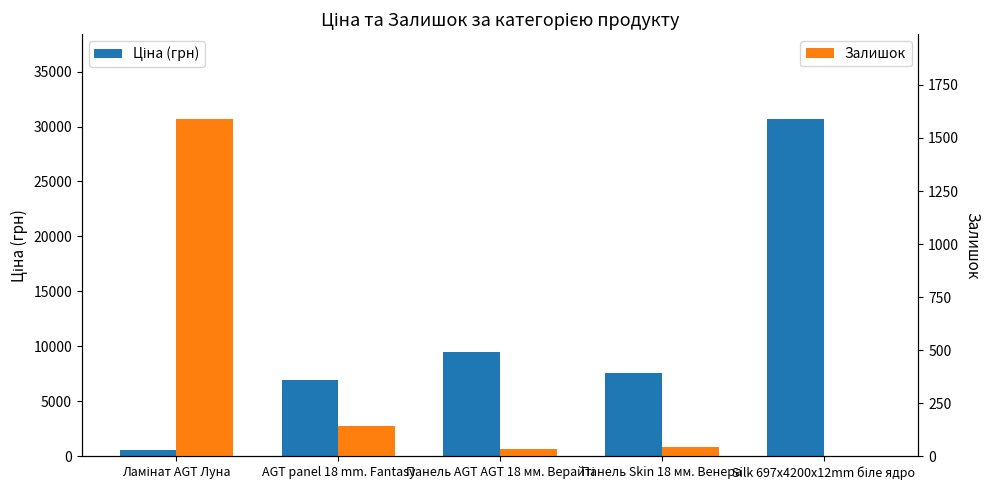

Rank the categories by Ціна (грн) value from lowest to highest.

Ламінат AGT Луна, AGT panel 18 mm. Fantasy, Панель Skin 18 мм. Венера, Панель AGT AGT 18 мм. Верайті, Silk 697x4200x12mm біле ядро